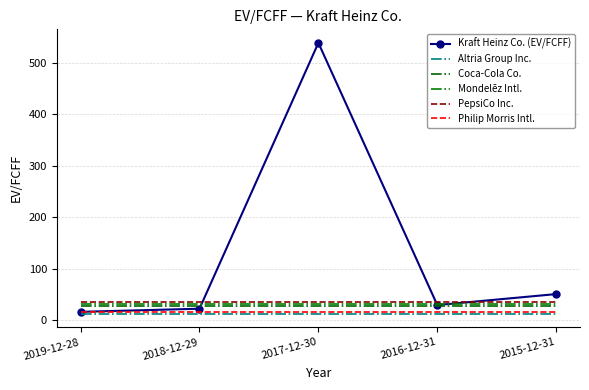

Reading left to right, list all the values displayed in this chart.

Kraft Heinz Co. (EV/FCFF): 16.1	22.1	538.8	29.2	50.5
Altria Group Inc.: 12.4	12.4	12.4	12.4	12.4
Coca-Cola Co.: 28.1	28.1	28.1	28.1	28.1
Mondelēz Intl.: 30.5	30.5	30.5	30.5	30.5
PepsiCo Inc.: 35.7	35.7	35.7	35.7	35.7
Philip Morris Intl.: 16.5	16.5	16.5	16.5	16.5